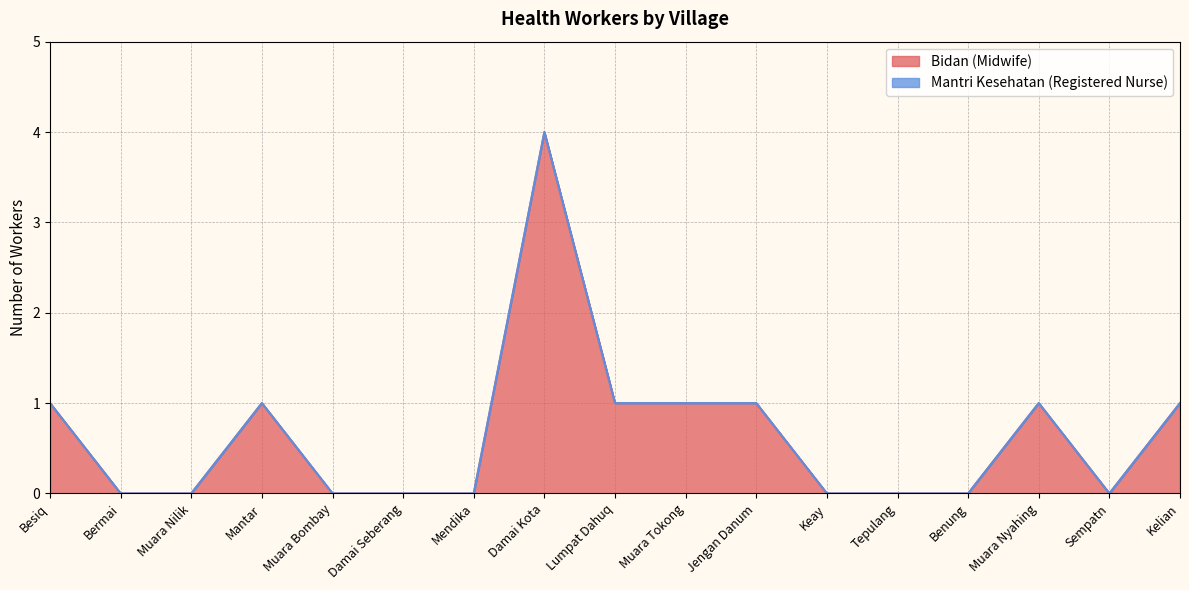

Where is the data nearest to the value 2?

Besiq